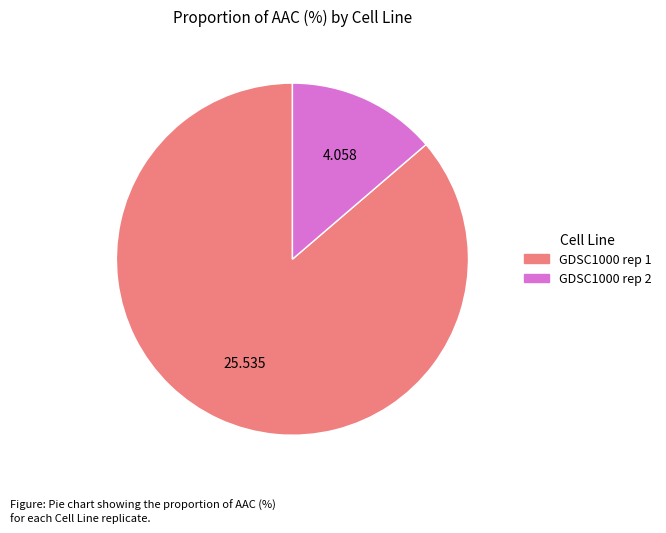

Which category has the smallest portion of the pie?

GDSC1000 rep 2